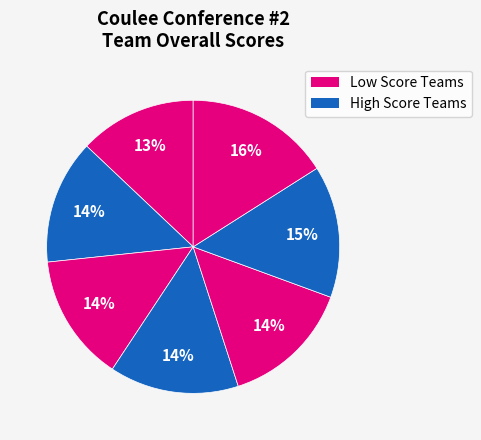

How many segments does this pie chart have?

7